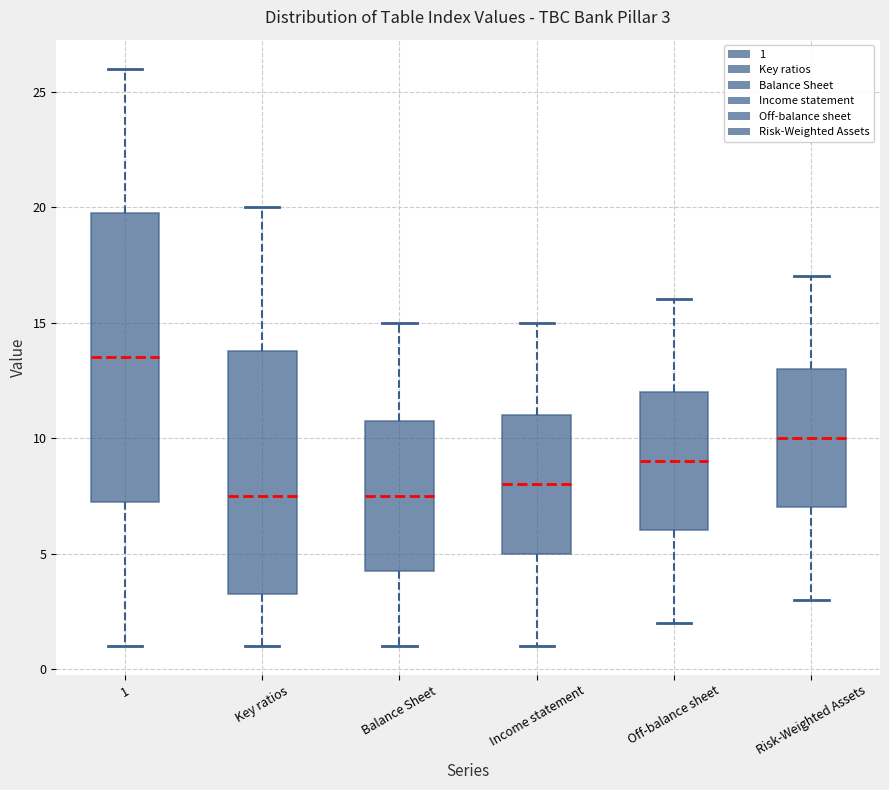

Which box is the tallest, from its lower edge to its upper edge?

1